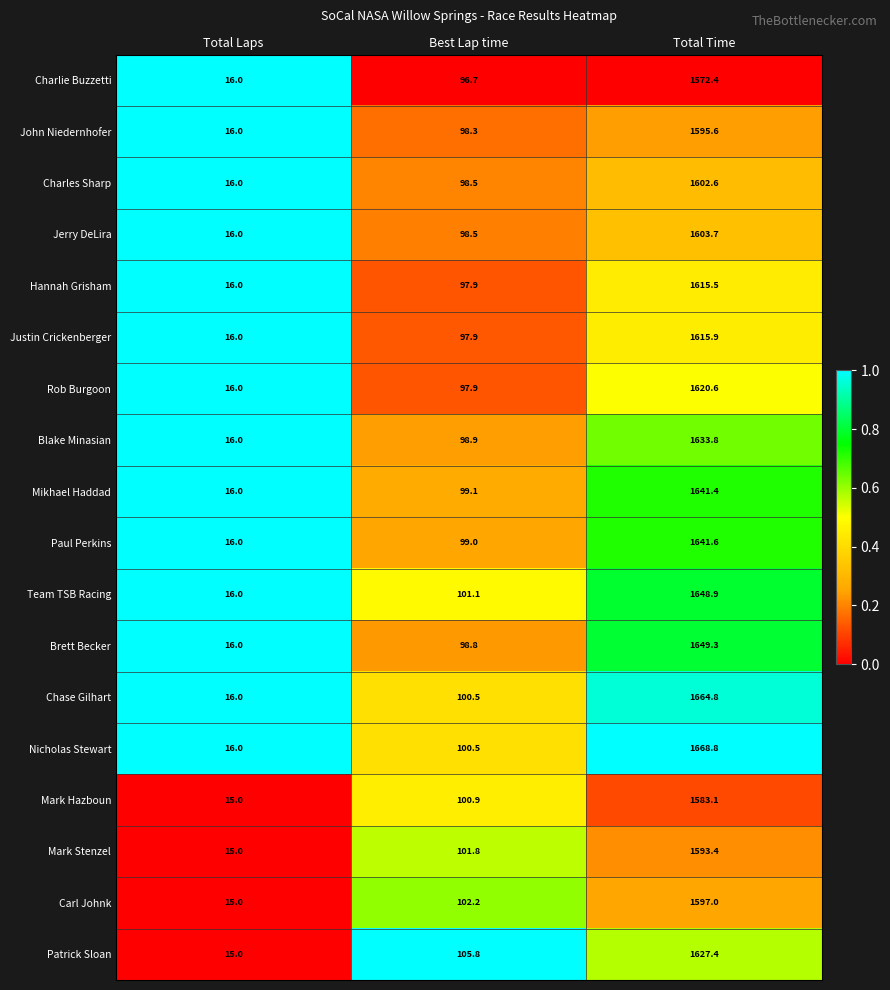

The Rob Burgoon series shows 592.8 at Total Time. True or false?

False